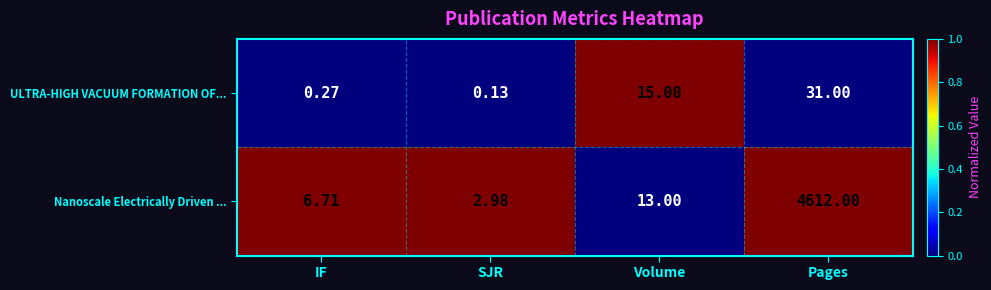

At which label does Nanoscale Electrically Driven ... reach its minimum?

SJR